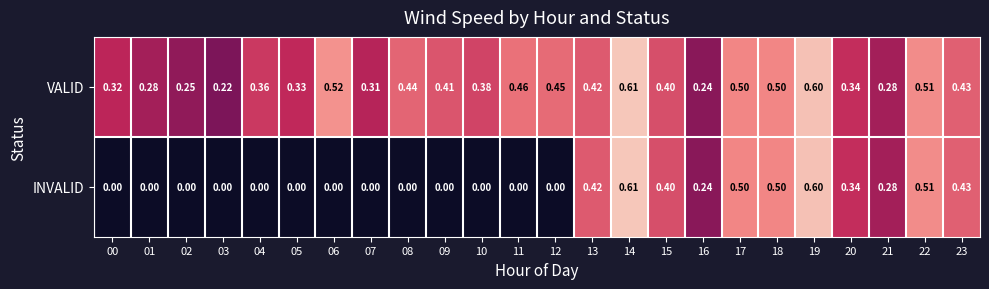

Which series has the largest total across all categories?

VALID